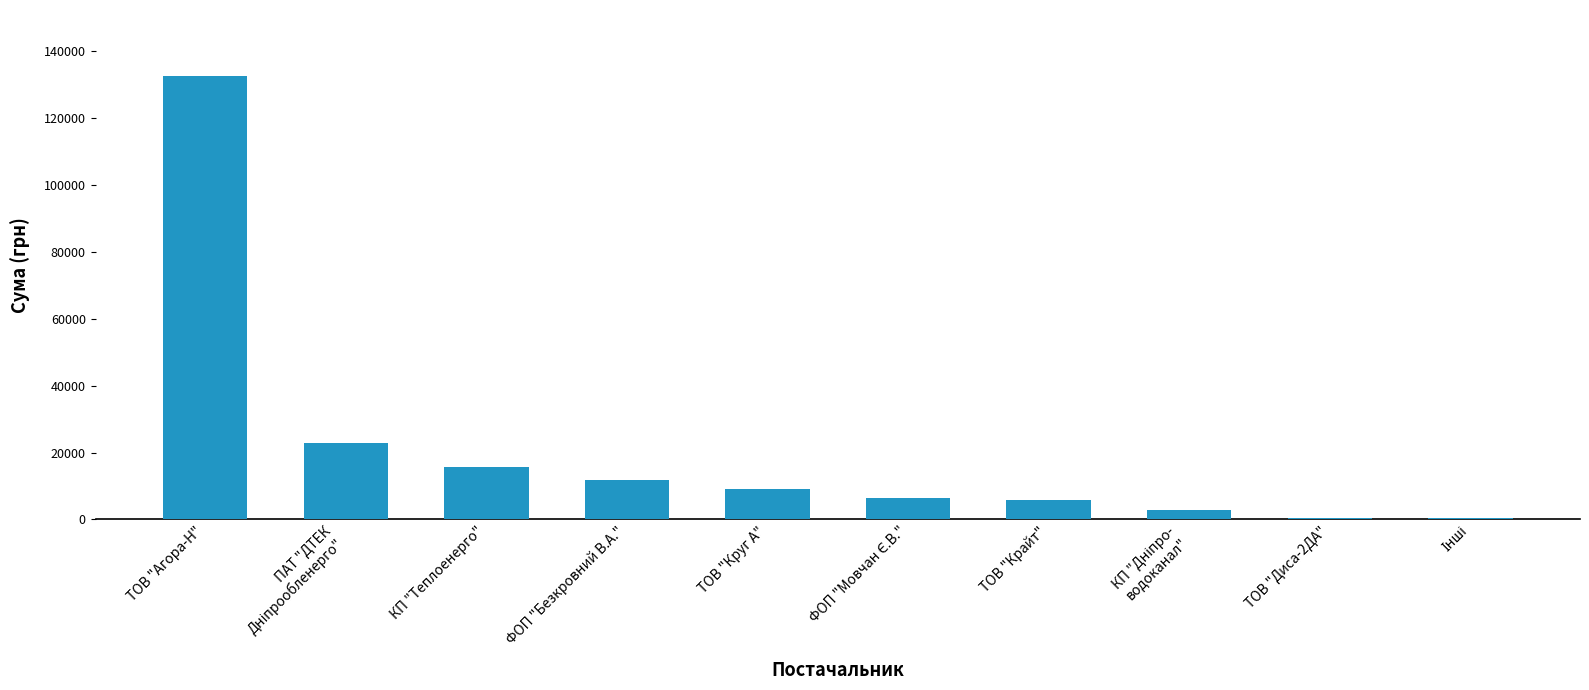

Count the number of values greater than 9169.

5